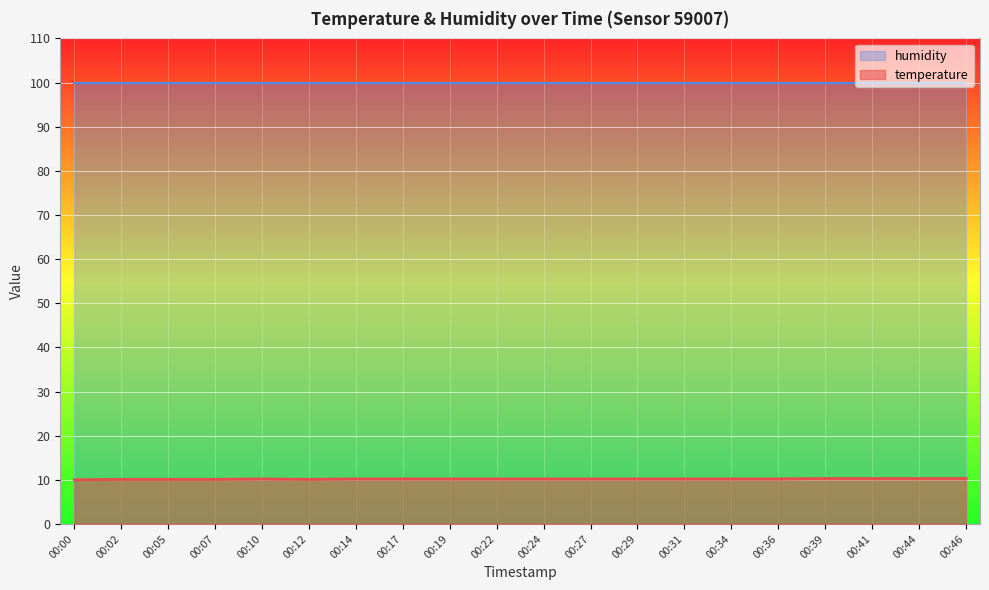

How many lines are shown in the chart?

2